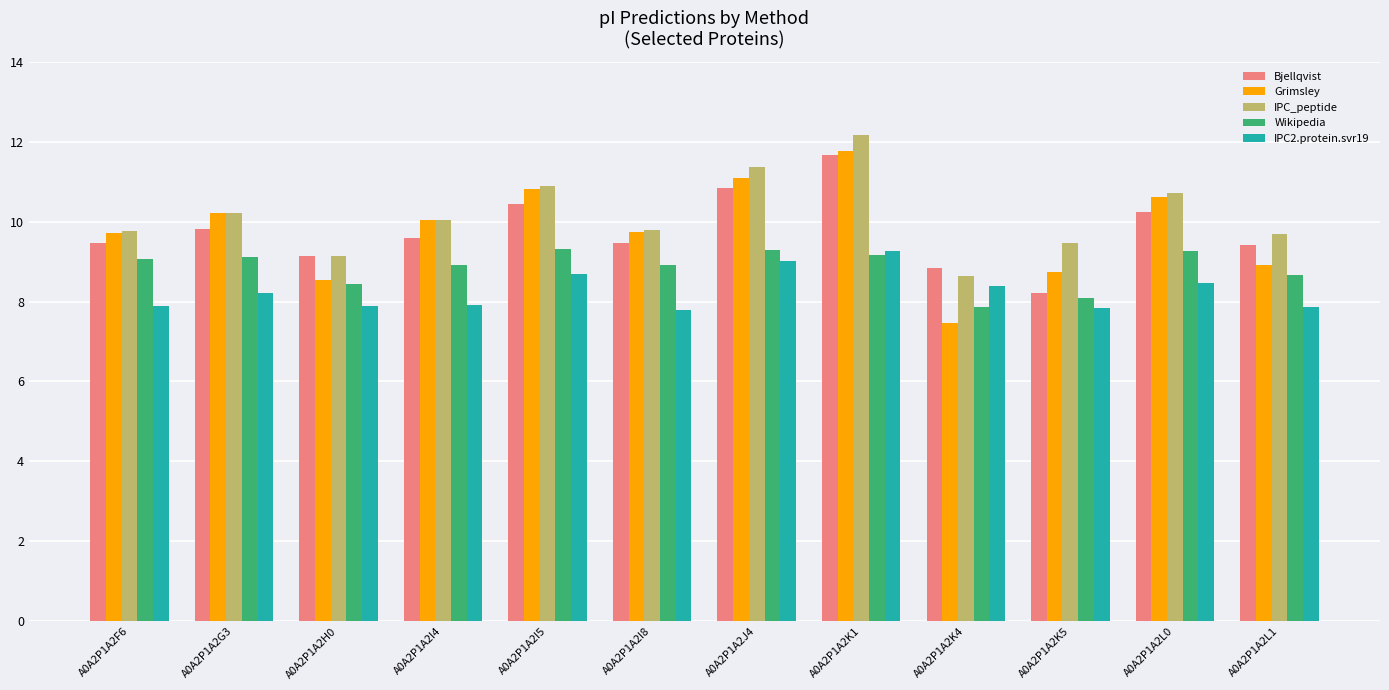

What position from the right is A0A2P1A2J4?

6